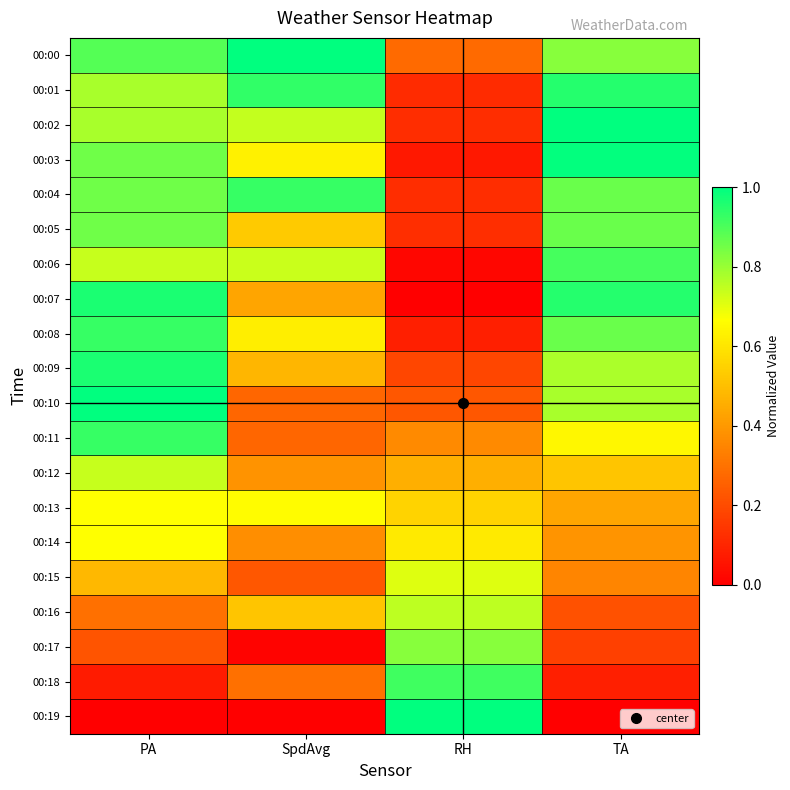

What is the spread (max minus min) of values at SpdAvg?

1.0